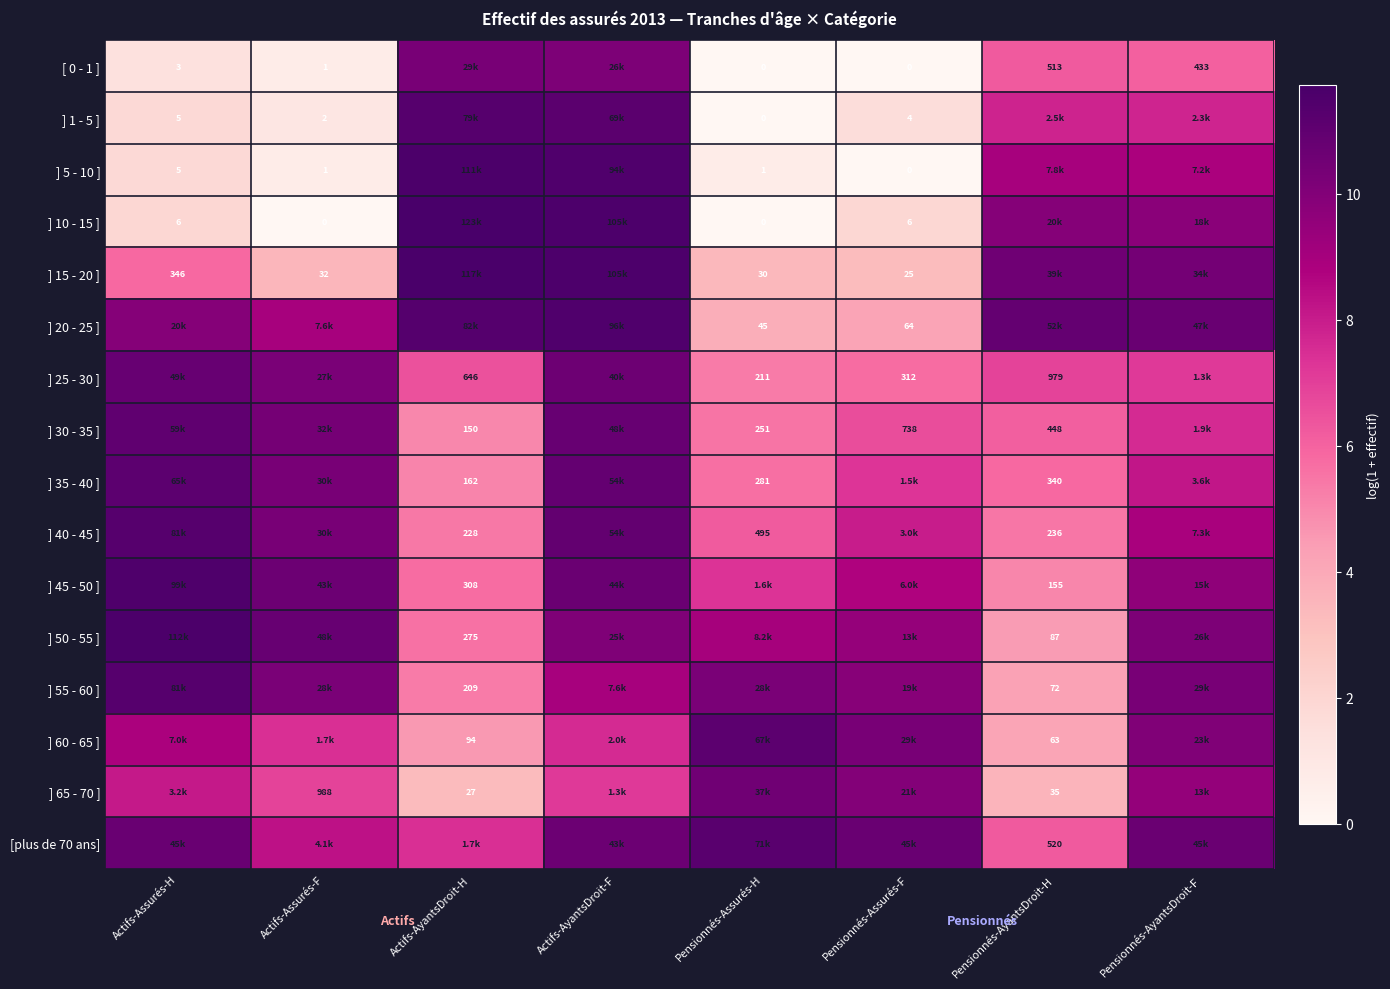

What is the spread (max minus min) of values at Actifs-Assurés-H?

10.2